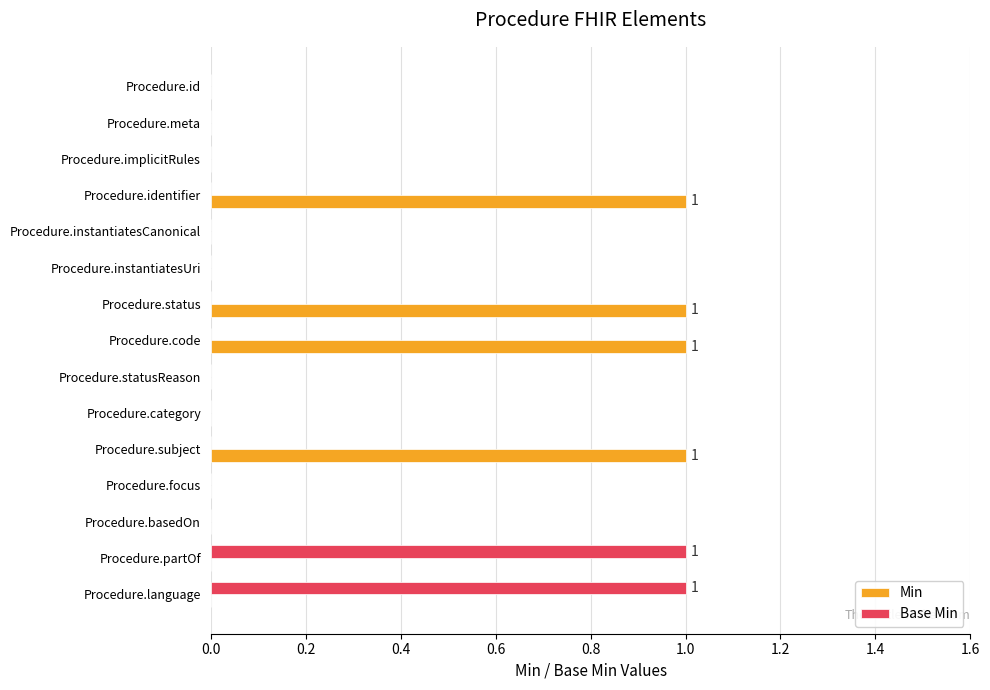

What is the sum of all Min values?

4